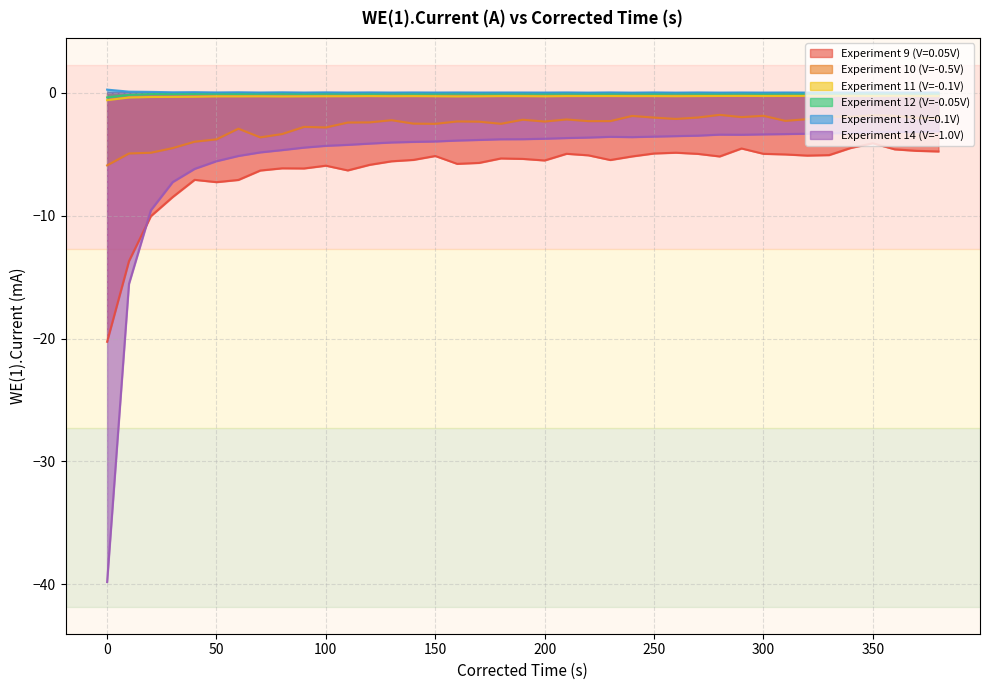

What is the minimum value for Experiment 11 (V=-0.1V)?

-0.6